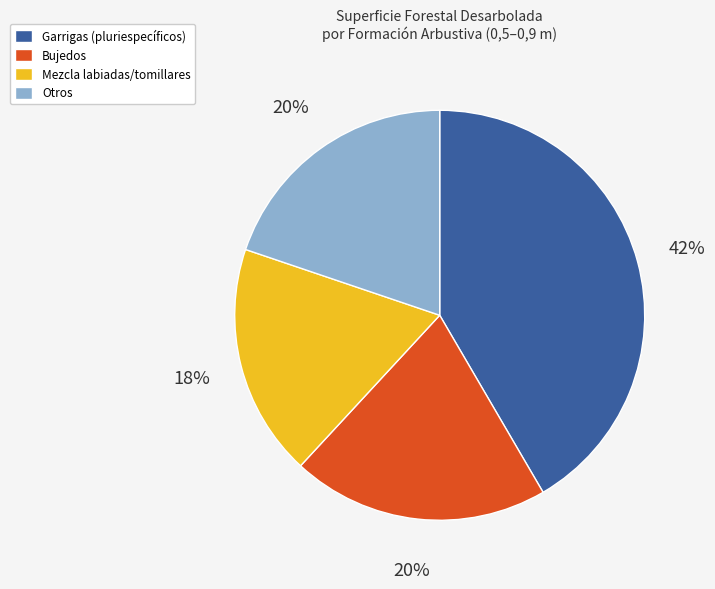

Count the number of slices in the pie.

4